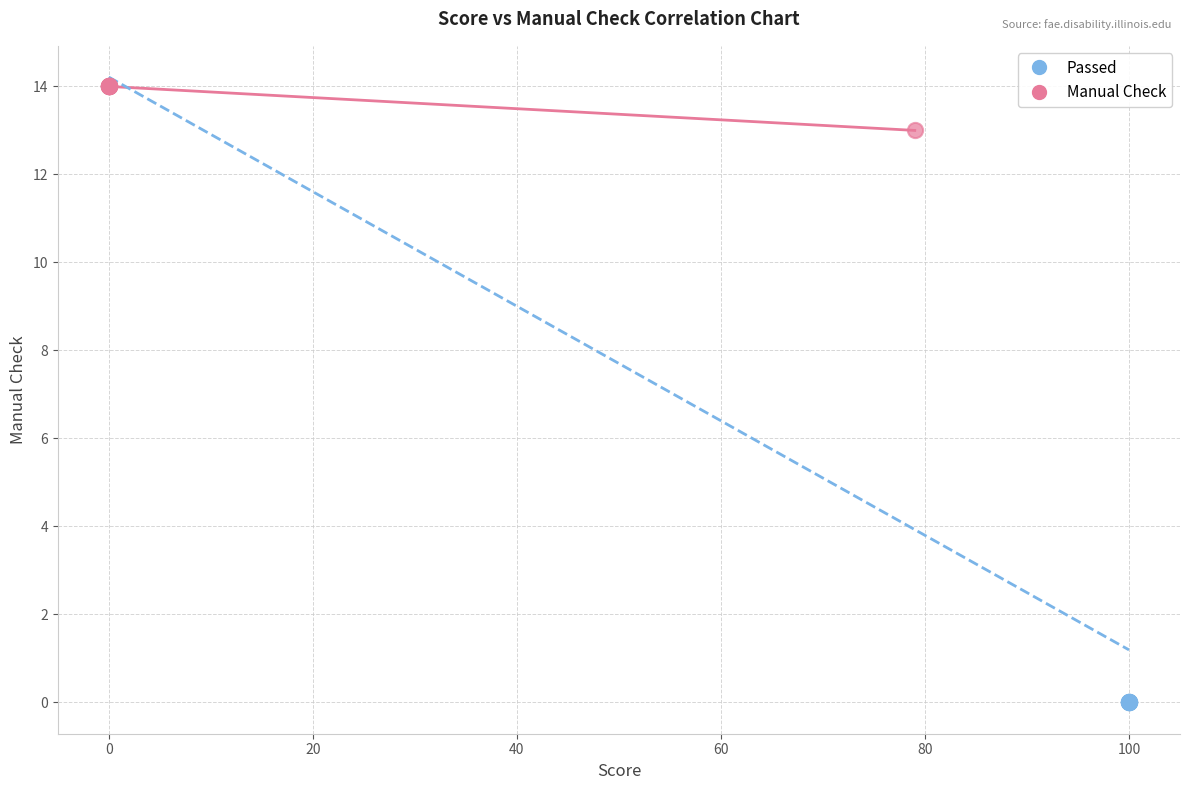

What are all the series names shown in the legend?

Passed, Manual Check